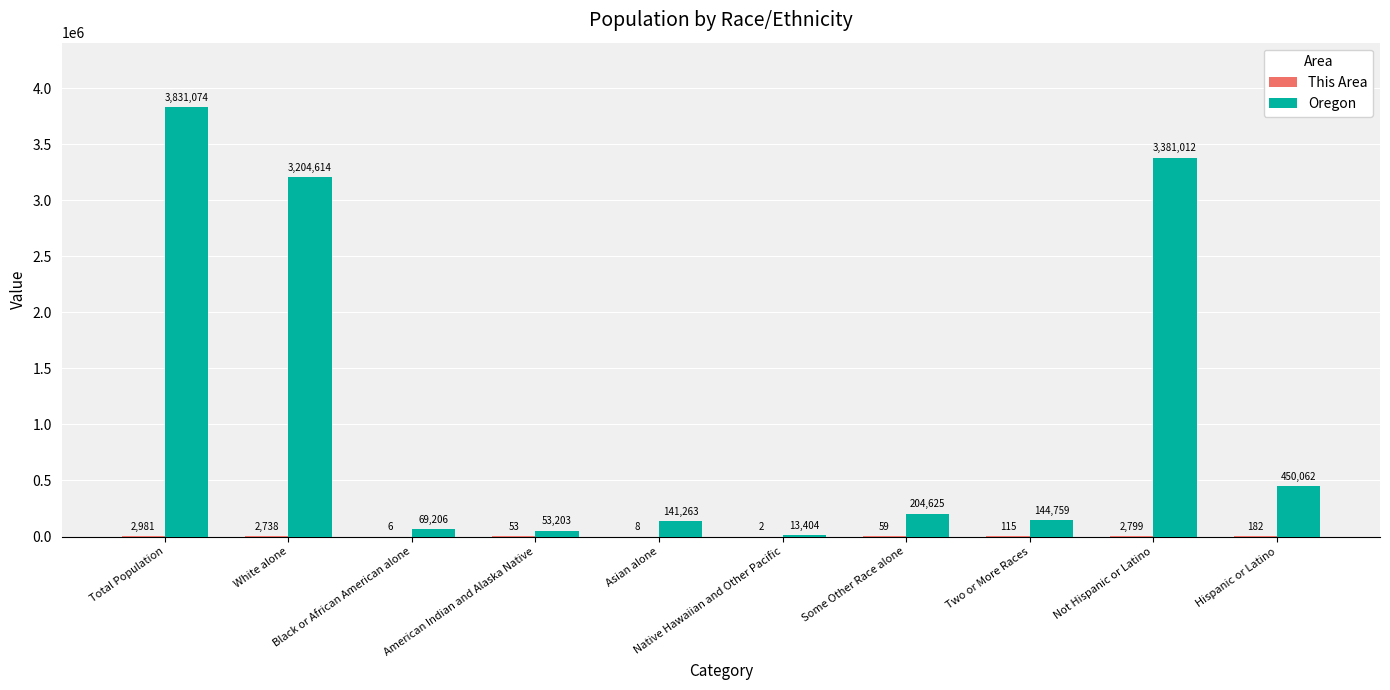

Which series has the largest total across all categories?

Oregon